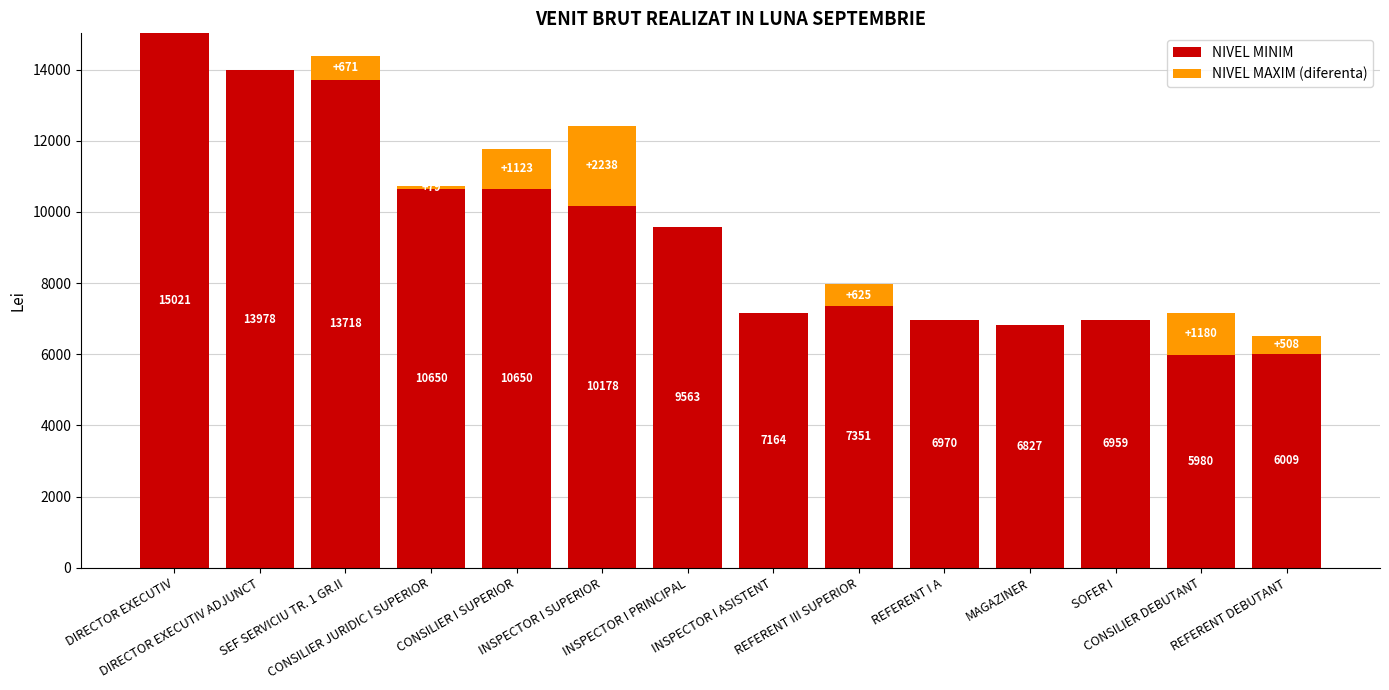

What is the sum of all NIVEL MINIM values?

131018